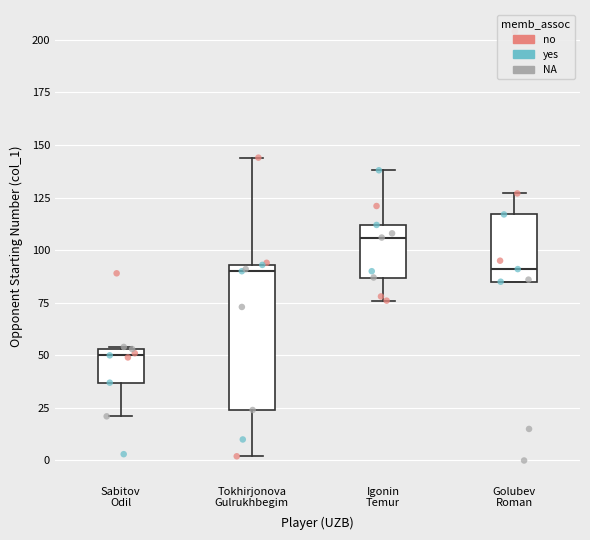

Which box's median line is the lowest?

Sabitov Odil